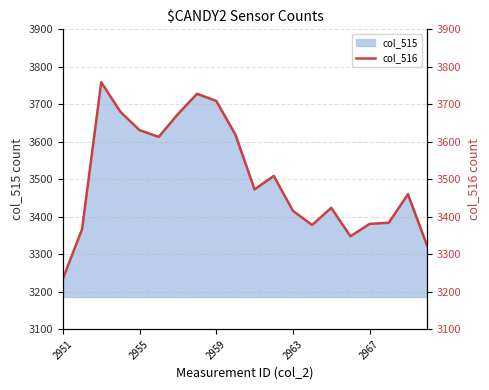

The col_515 series shows 3416 at 2963. True or false?

True